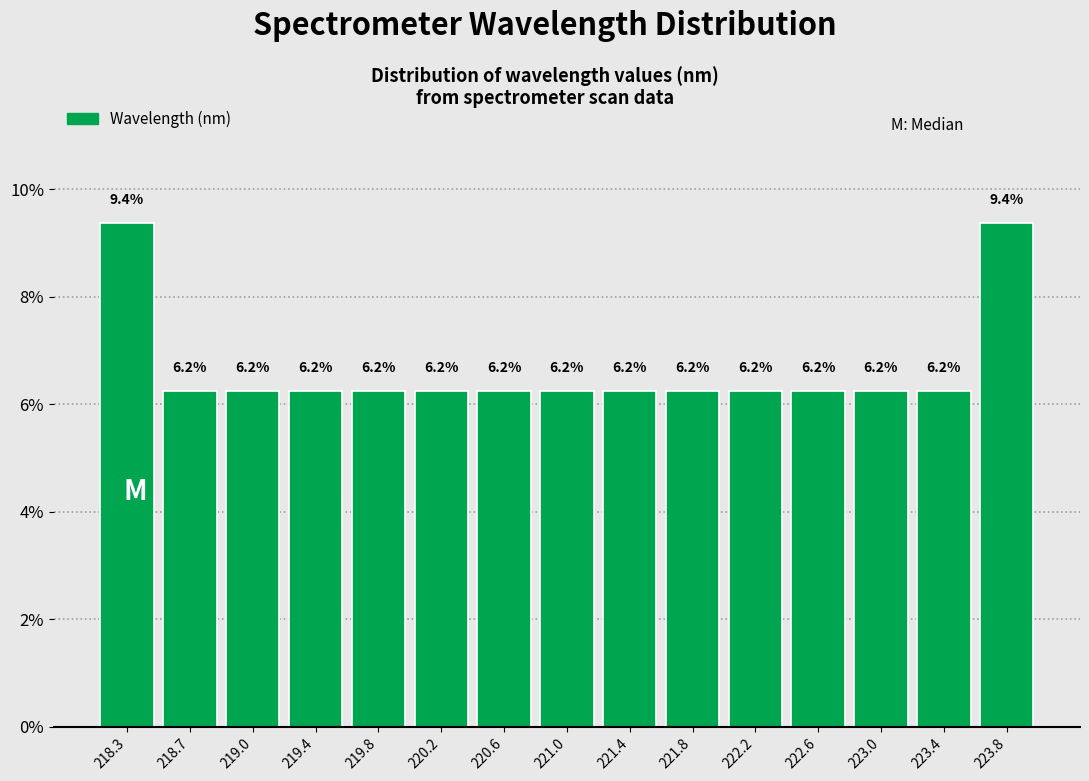

How tall is the bar that spans 222.80 to 223.20 on the x-axis? The bar edges are not printed on the chart, so give them approximately, as read against the axis.

6.2